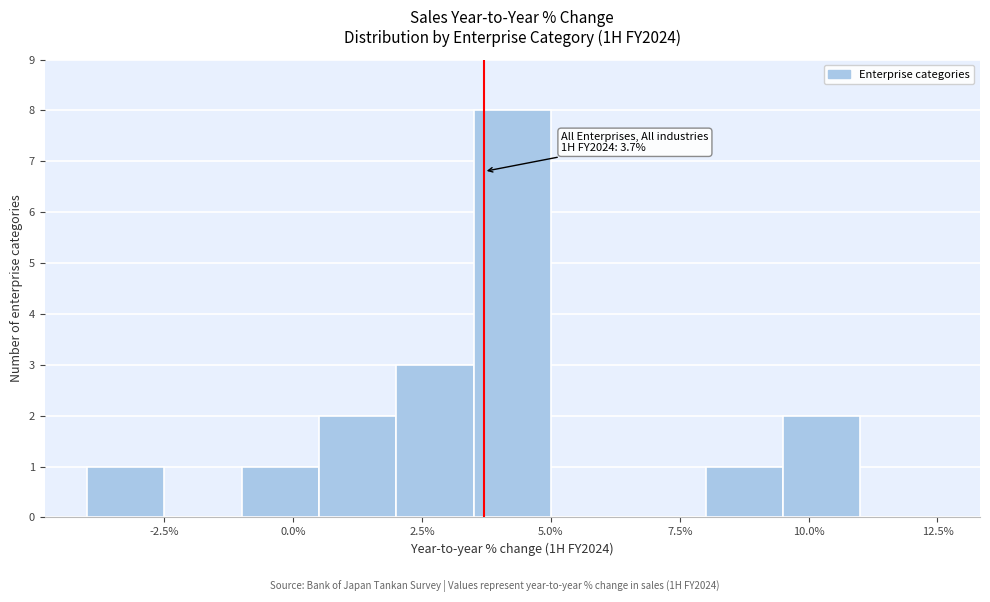

Around what value on the x-axis is the tallest bar? Give the approximate position of its centre, as read against the axis.

4.5